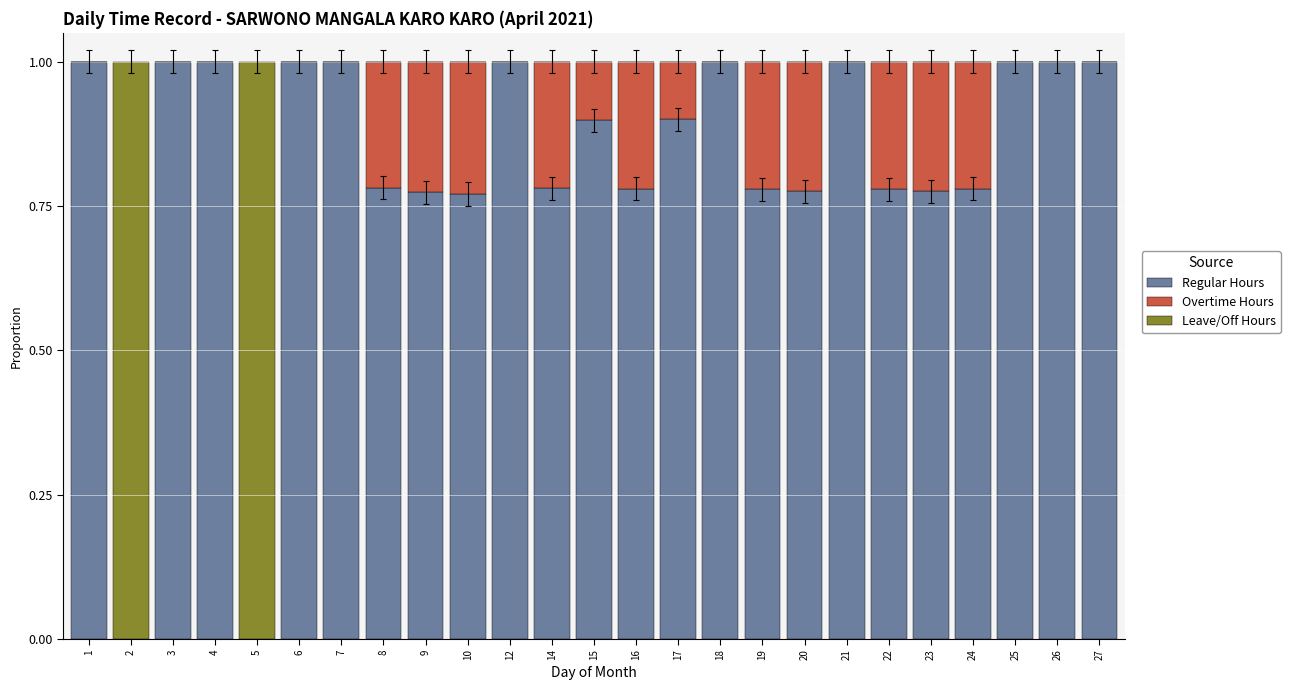

Does the chart contain stacked bars?

Yes